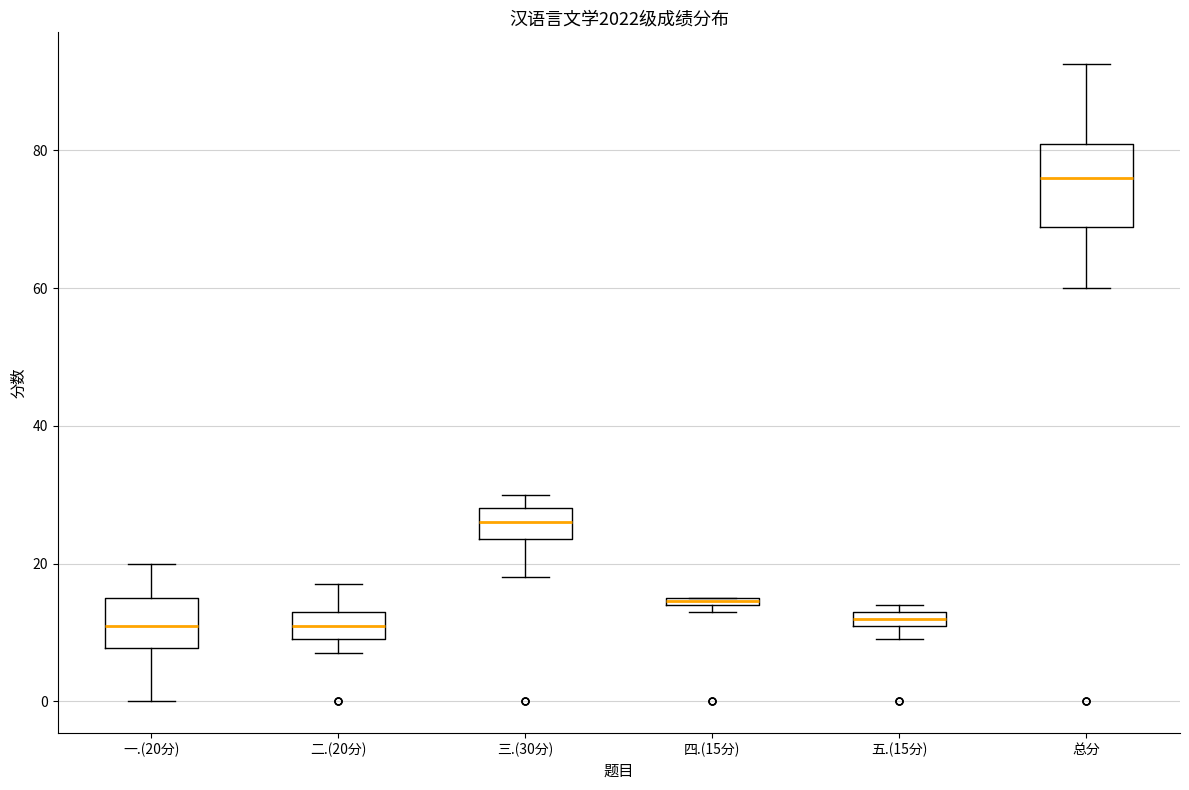

Which box is the tallest, from its lower edge to its upper edge?

总分